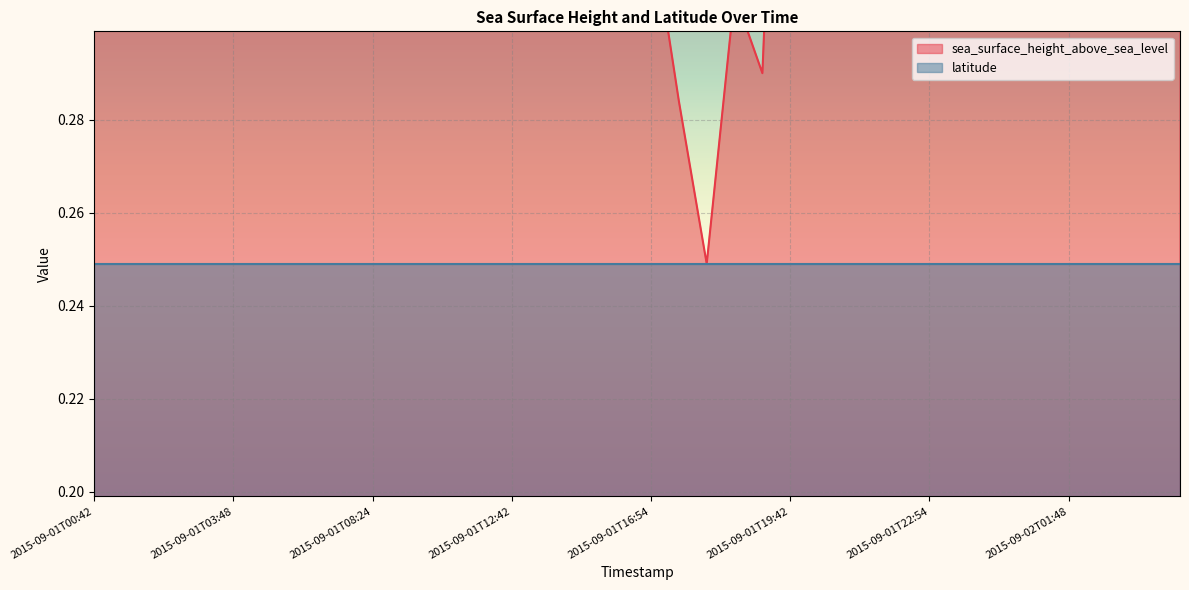

List the labels in order of value, smallest first.

2015-09-01T17:54, 2015-09-01T17:48, 2015-09-01T18:48, 2015-09-01T18:42, 2015-09-01T16:54, 2015-09-01T05:48, 2015-09-01T07:00, 2015-09-01T04:42, 2015-09-01T07:06, 2015-09-01T20:42, 2015-09-01T19:48, 2015-09-01T19:42, 2015-09-01T03:42, 2015-09-01T03:48, 2015-09-01T21:42, 2015-09-01T21:48, 2015-09-01T14:54, 2015-09-01T02:42, 2015-09-02T03:48, 2015-09-01T08:24, 2015-09-01T08:30, 2015-09-02T04:42, 2015-09-01T13:48, 2015-09-01T01:48, 2015-09-01T01:42, 2015-09-02T02:48, 2015-09-01T22:54, 2015-09-02T02:42, 2015-09-01T09:54, 2015-09-01T00:42, 2015-09-01T15:48, 2015-09-01T10:48, 2015-09-01T12:48, 2015-09-01T12:42, 2015-09-02T01:42, 2015-09-02T01:48, 2015-09-01T23:48, 2015-09-02T00:48, 2015-09-02T00:42, 2015-09-01T11:54